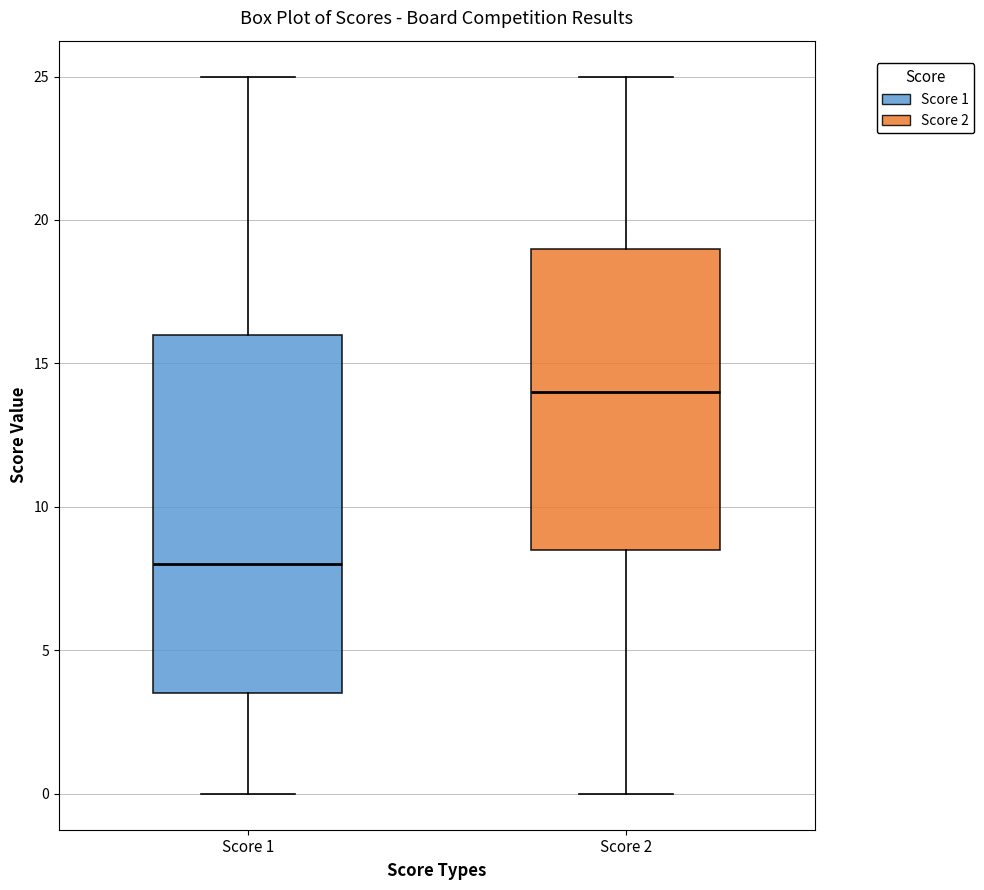

Which box's median line is the highest?

Score 2